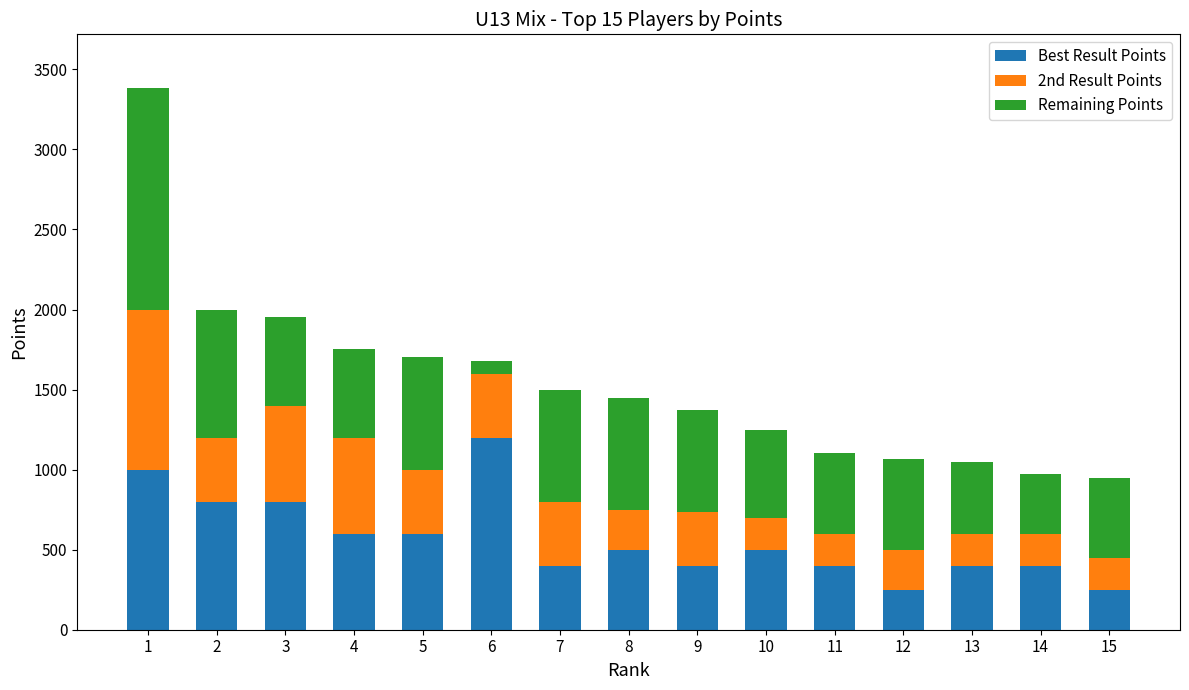

What is the maximum value for Best Result Points?

1200